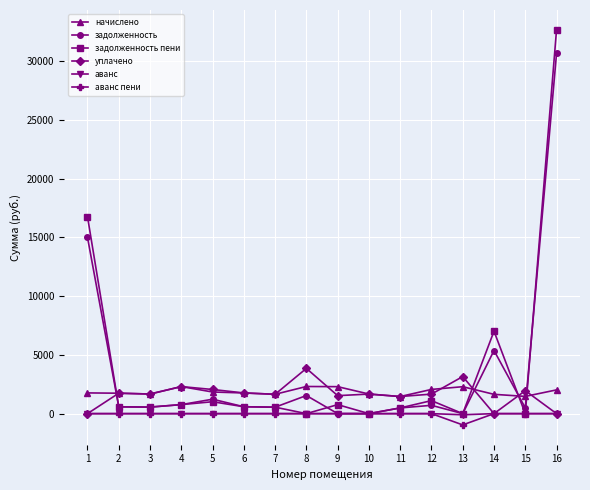

The value of уплачено at 16 is -1355.1. True or false?

False